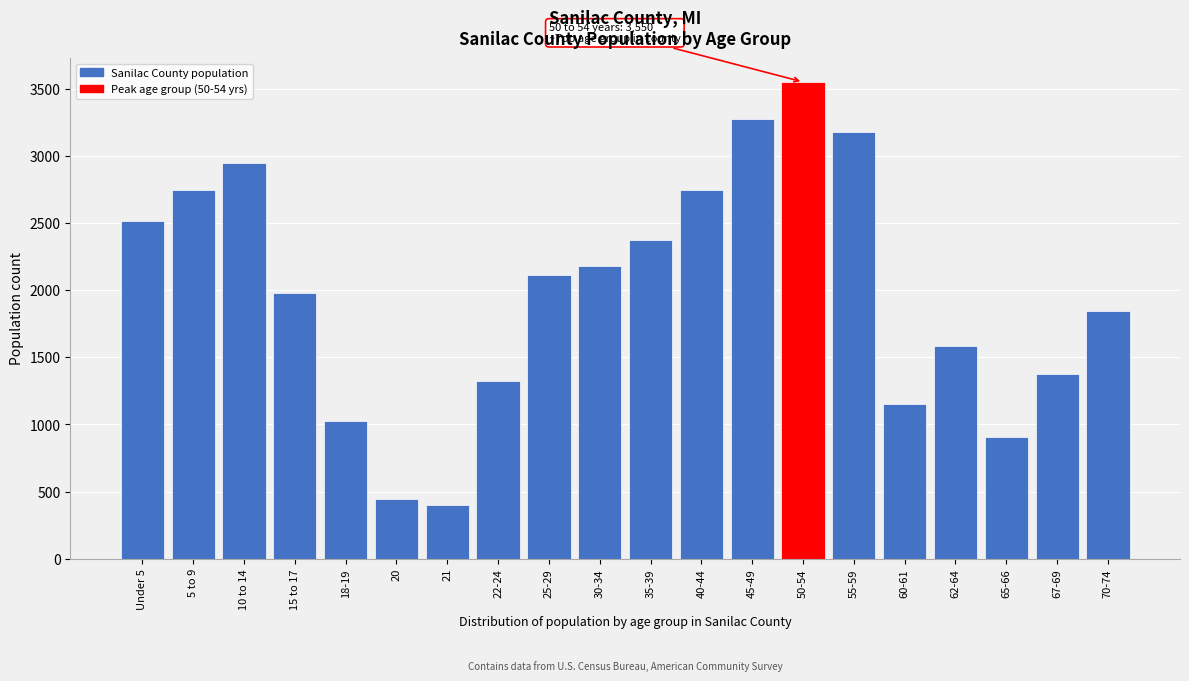

Reading right to left, list all the values displayed in this chart.

70-74=1848	67-69=1379	65-66=906	62-64=1581	60-61=1154	55-59=3179	50-54=3550	45-49=3277	40-44=2749	35-39=2372	30-34=2178	25-29=2112	22-24=1323	21=401	20=445	18-19=1026	15 to 17=1982	10 to 14=2944	5 to 9=2749	Under 5=2513